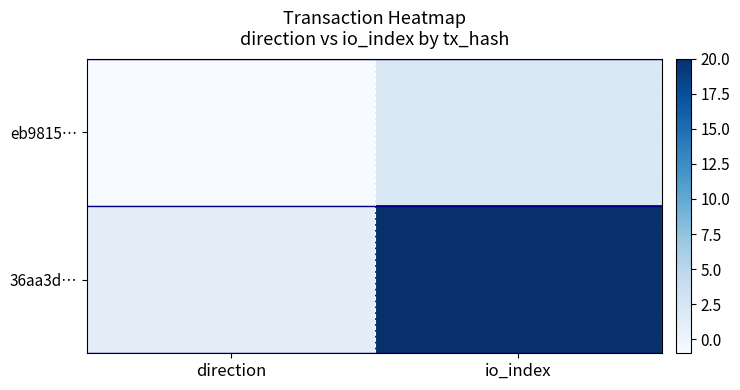

Count the number of data series in this chart.

2